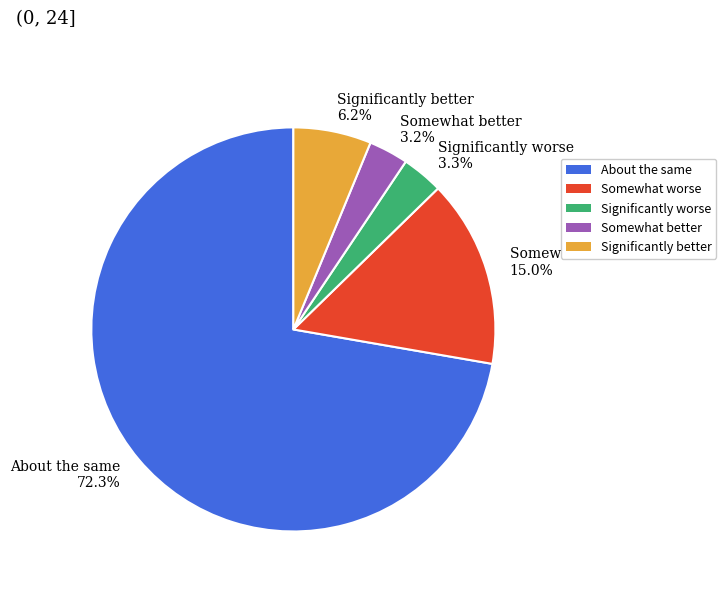

Which category has the biggest portion of the pie?

About the same 72.3%